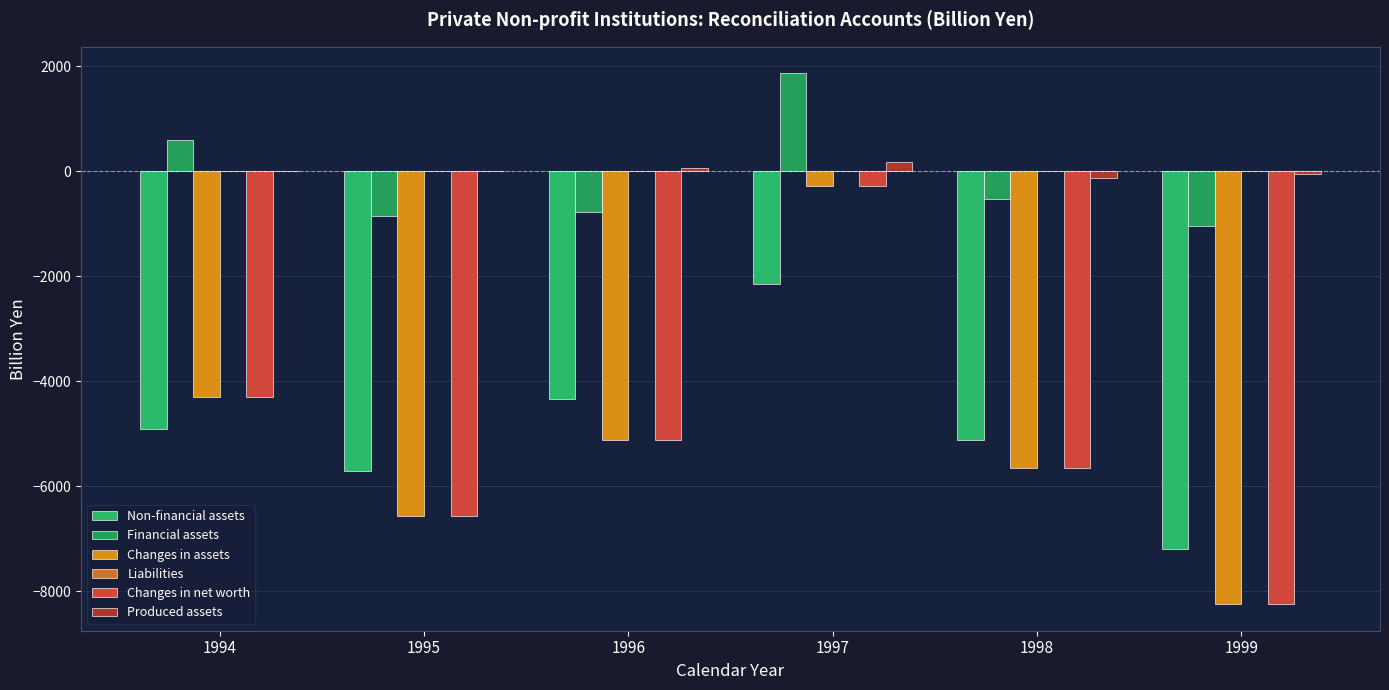

How many data points in Non-financial assets are above -4899?

2